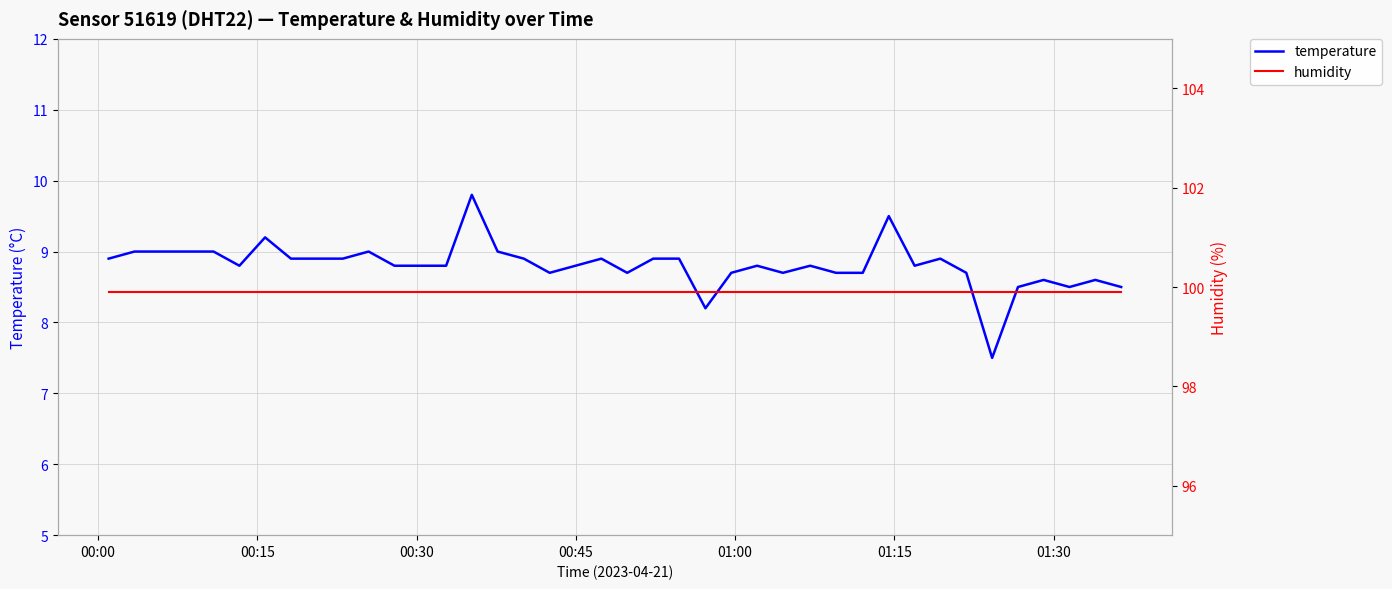

Rank the series by their maximum value, from lowest to highest.

temperature, humidity